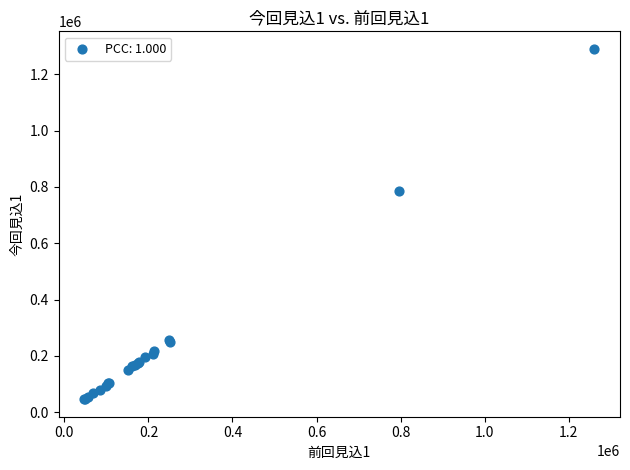

What Y value in the scatter plot is closest to 668244?

784377